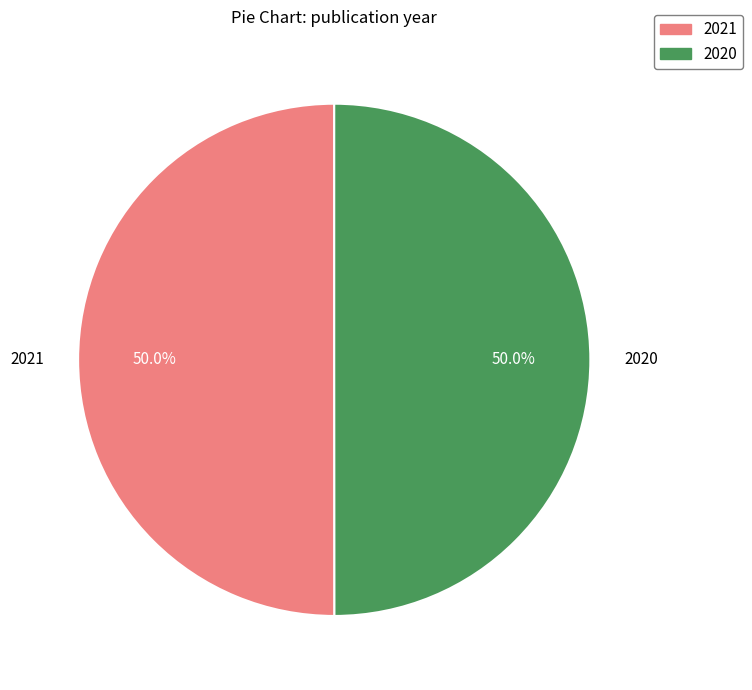

How many slices are in this pie chart?

2